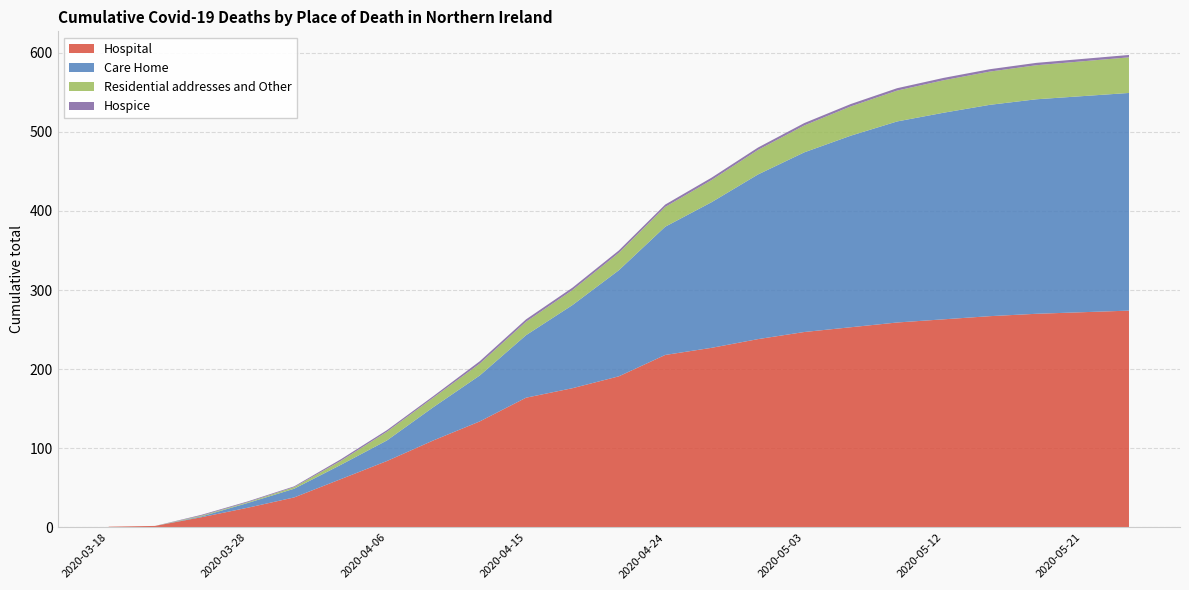

Reading left to right, what are all the values shown in this chart?

Hospital: 1	2	13	25	38	61	84	110	134	164	176	191	218	227	238	247	253	259	263	267	270	272	274
Care Home: 0	0	1	6	11	18	26	42	58	79	105	134	162	184	208	227	242	254	261	267	271	273	275
Residential addresses and Other: 0	0	1	1	2	5	11	12	15	17	19	22	25	28	31	34	37	39	41	42	43	44	45
Hospice: 0	0	1	1	1	2	2	2	3	3	3	3	3	3	3	3	3	3	3	3	3	3	3